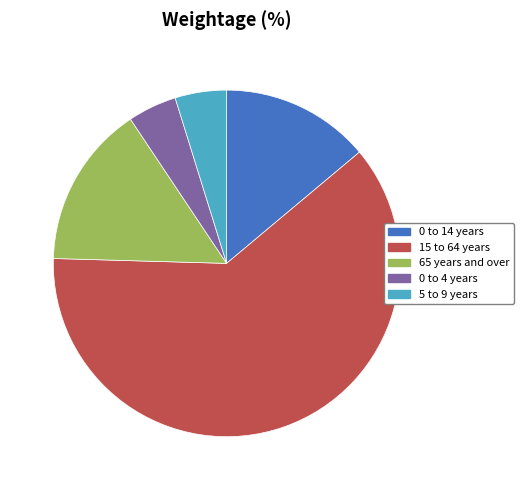

Combined, do 65 years and over and 5 to 9 years account for over 50%?

No